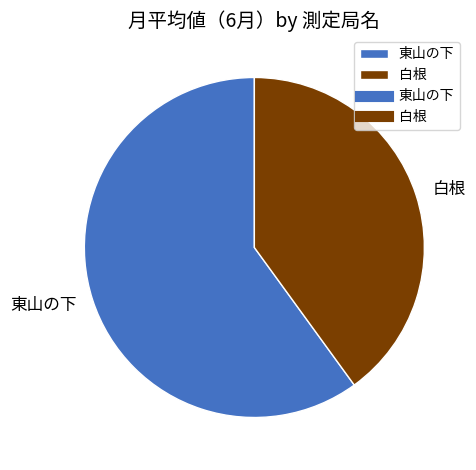

Is it true that 東山の下 is 60% of the pie?

True